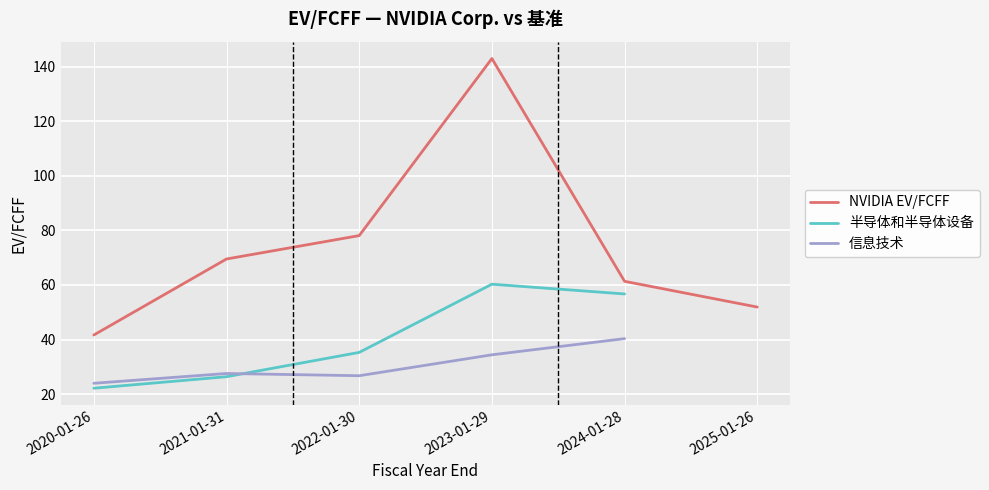

What position from the left is 2023-01-29?

4